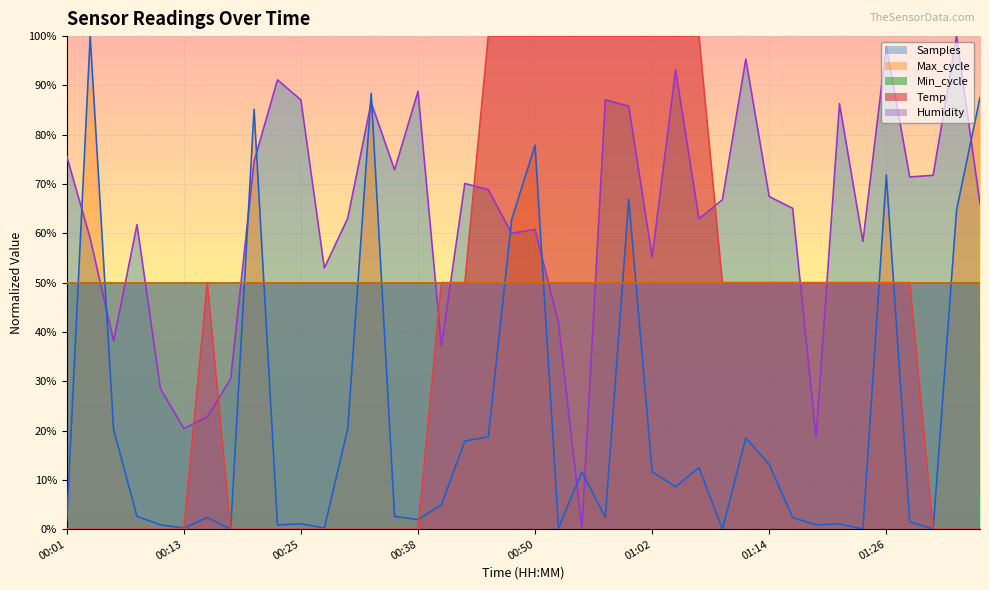

The Max_cycle series shows 0.6 at 00:47. True or false?

True